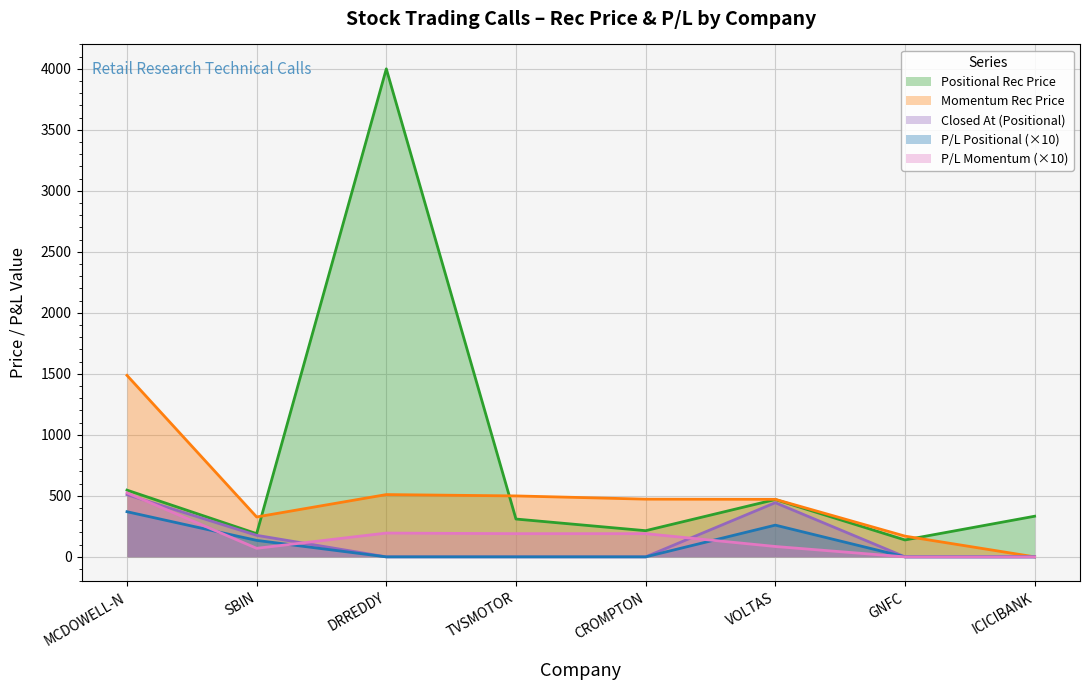

Is it true that Combined P/L equals 0.0 at DRREDDY?

True